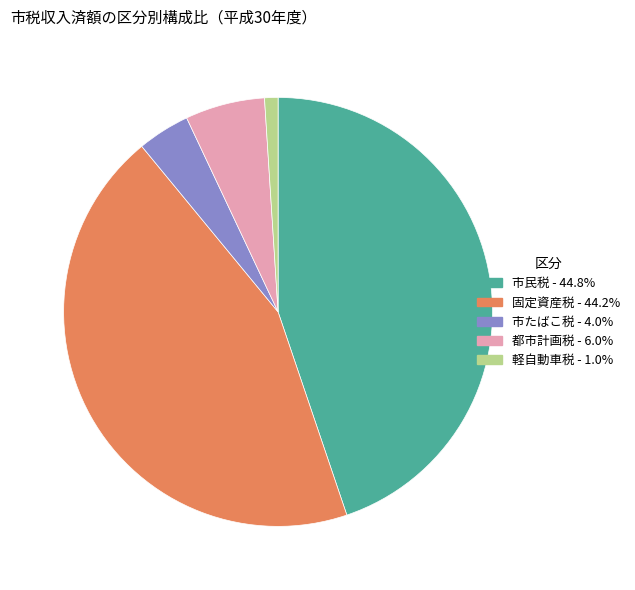

What is the ratio of the value at 市たばこ税 to the value at 軽自動車税?

3.9